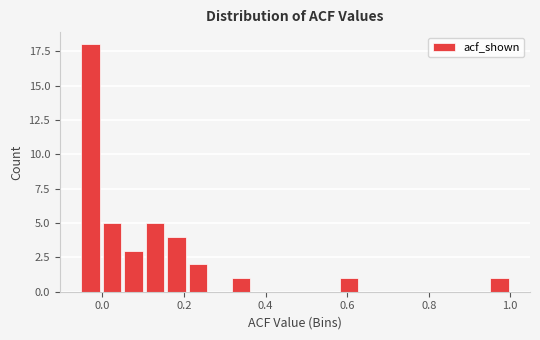

Read against the x-axis, roughly where is the centre of the tallest bar?

-0.02